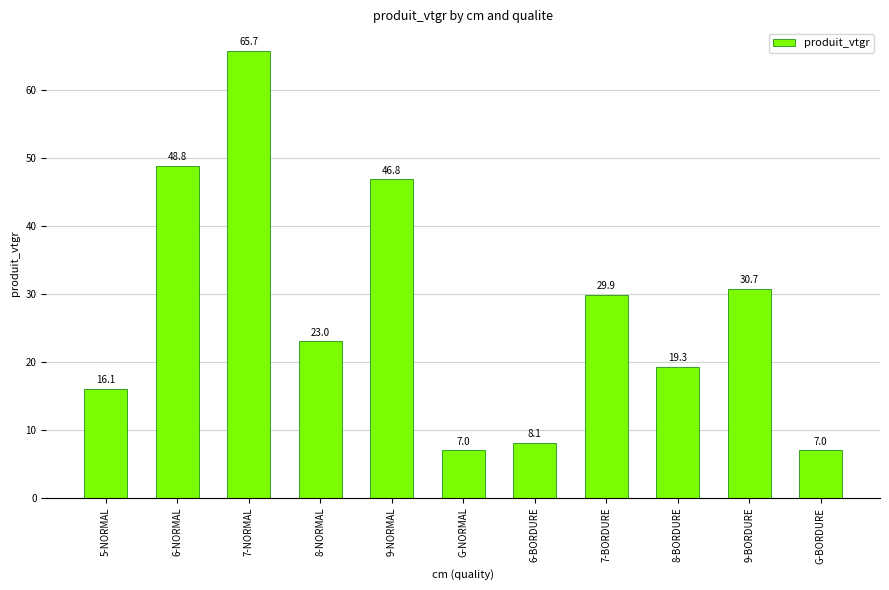

What is the maximum value shown in the chart?

65.7